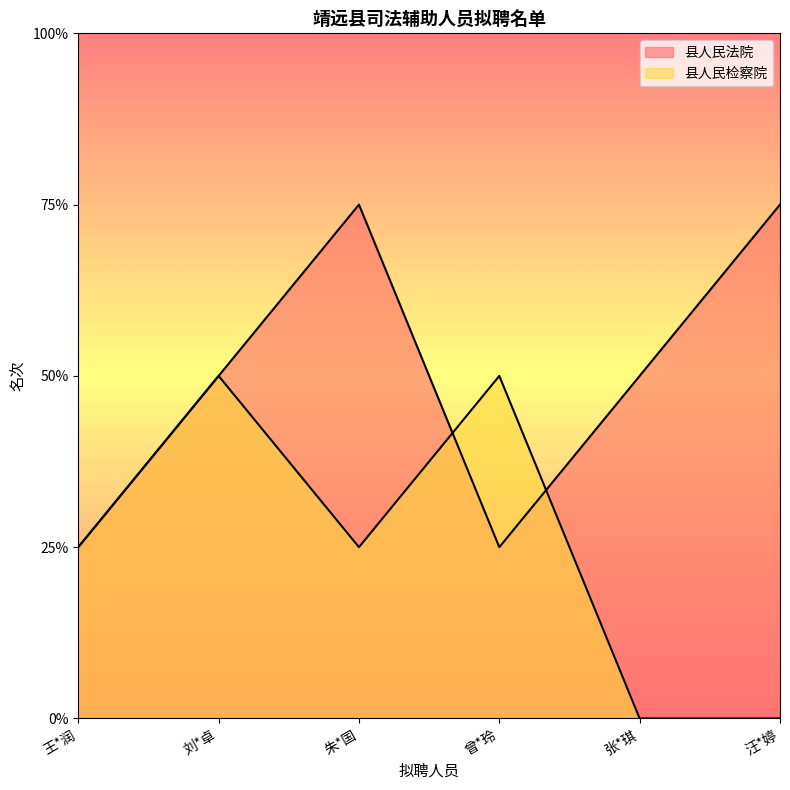

At which label does 县人民法院 first exceed 2?

朱*国